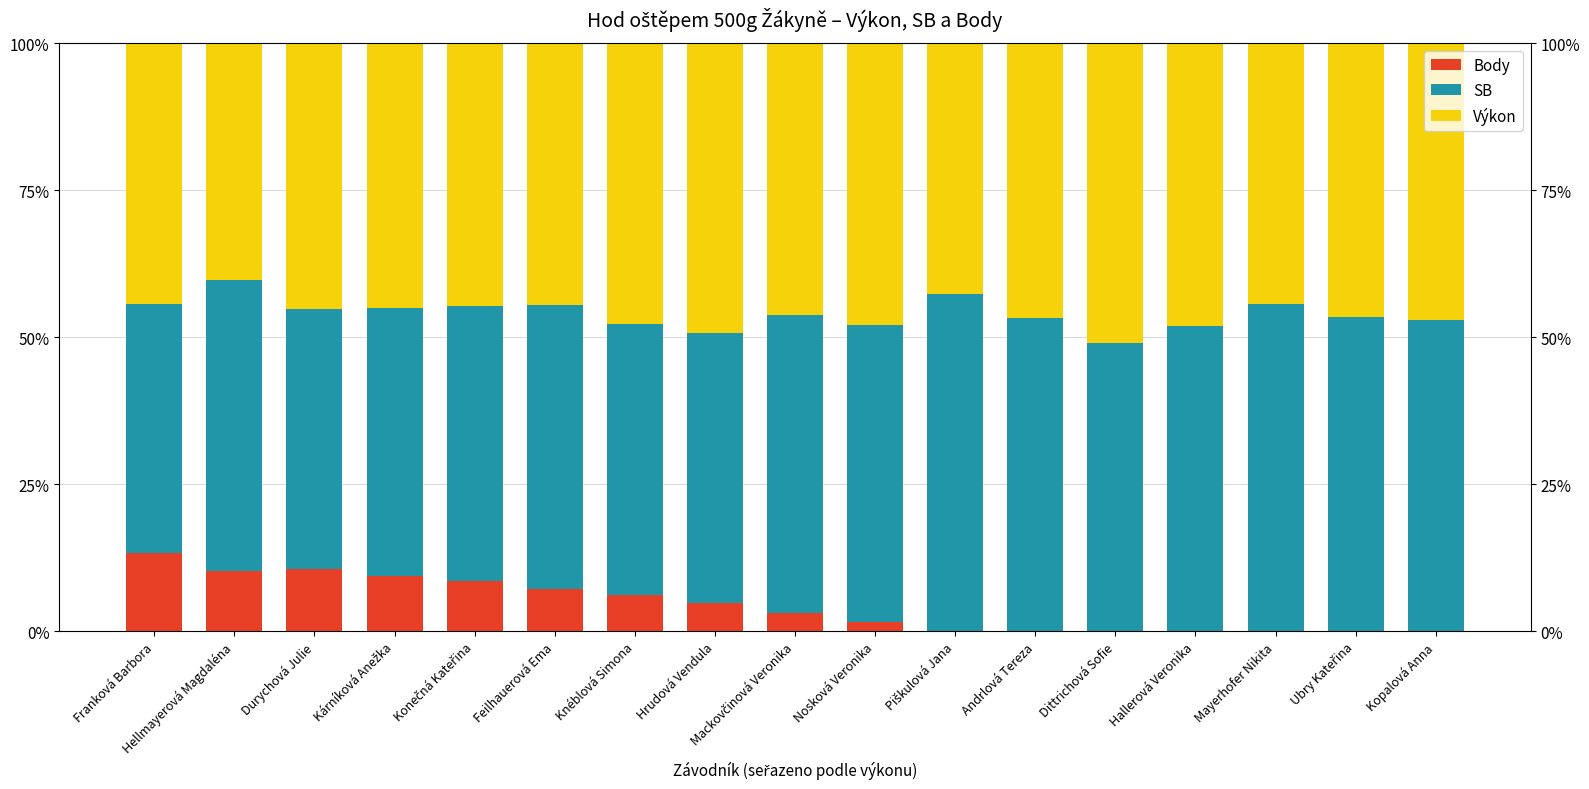

What is the highest value of the Body series?

13.3